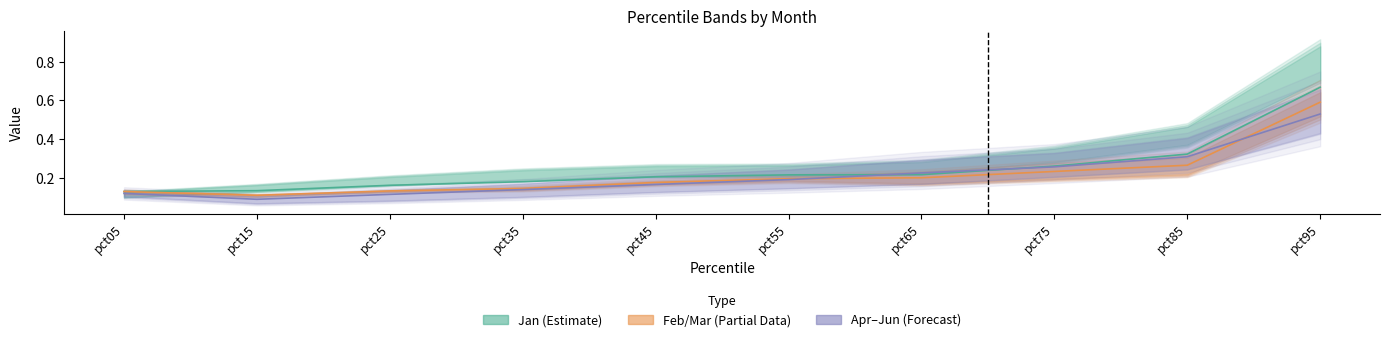

The value of Apr–Jun (Forecast) at pct15 is 0.2. True or false?

False